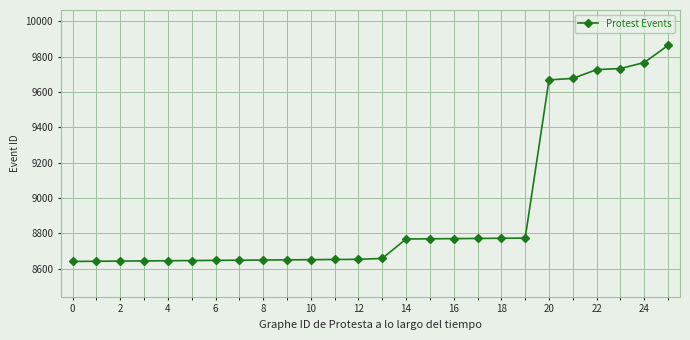

What is the difference between the second highest and second lowest values?

1124